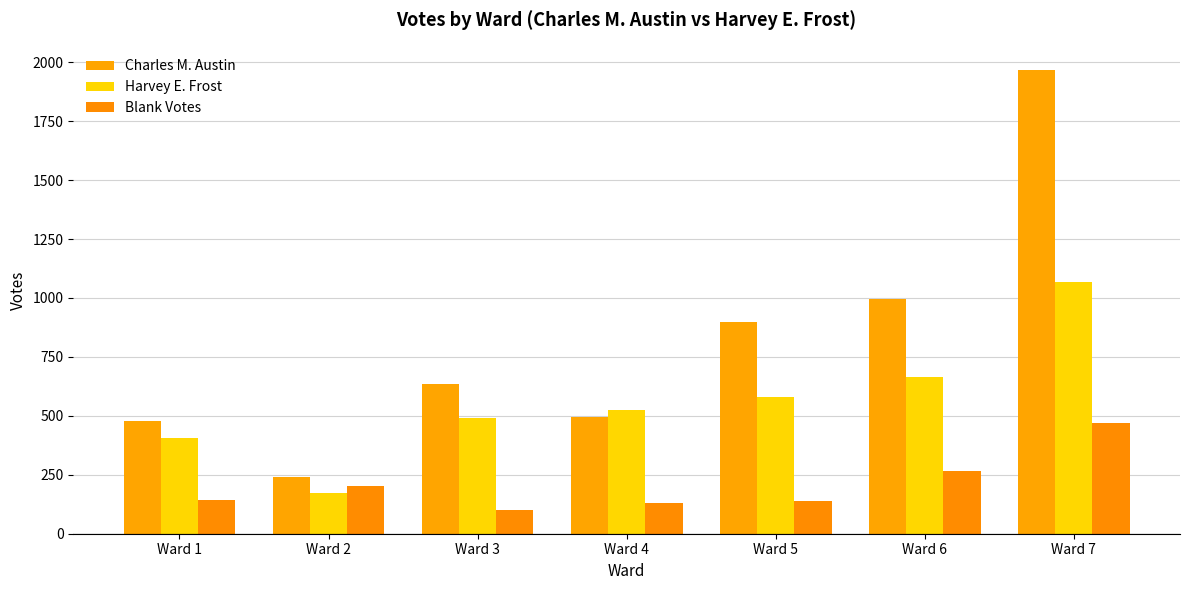

What is the total value across all series at Ward 1?

1024